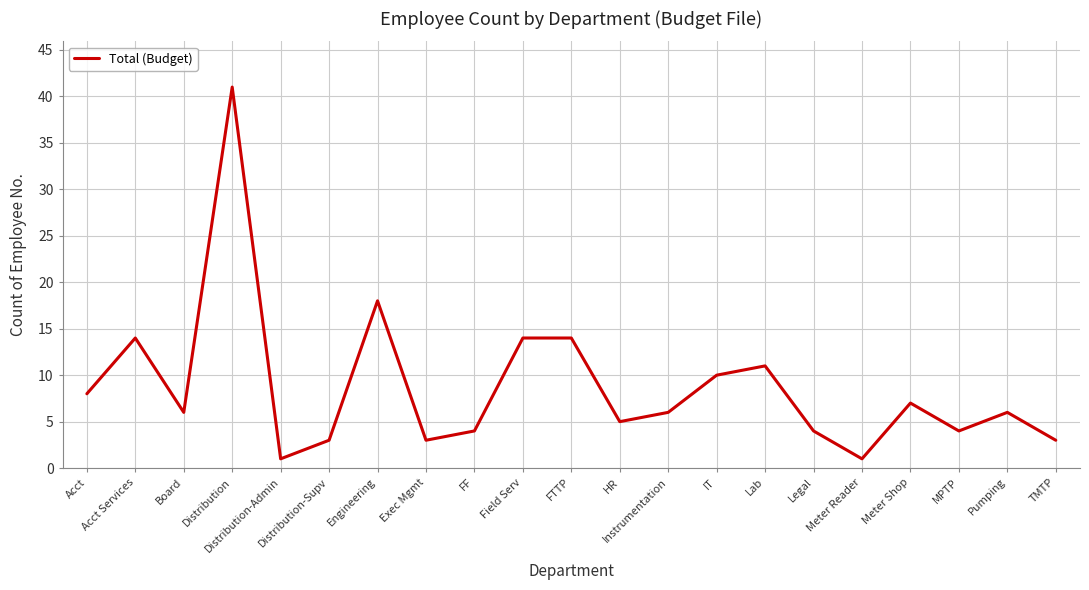

What is the approximate value at TMTP?

3